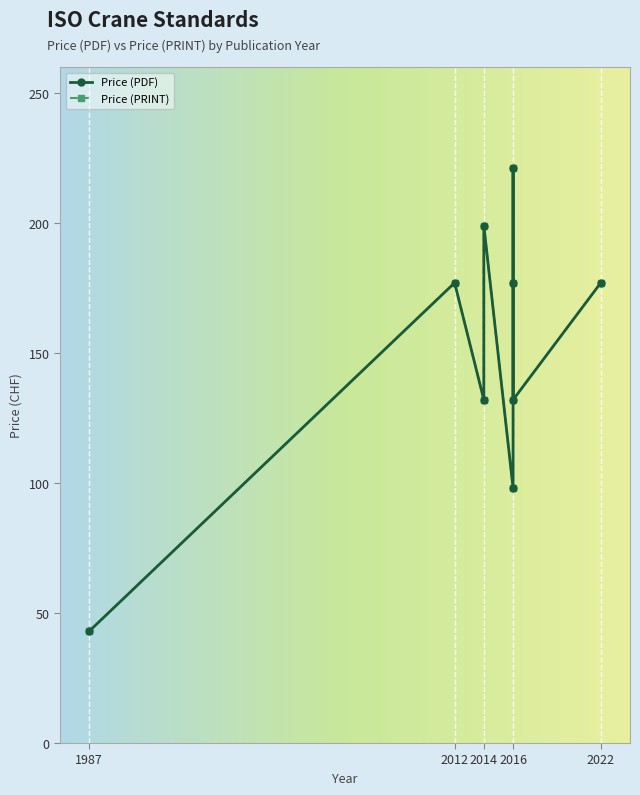

True or false: Price (PDF) has more than 1 points higher than both neighbors.

False